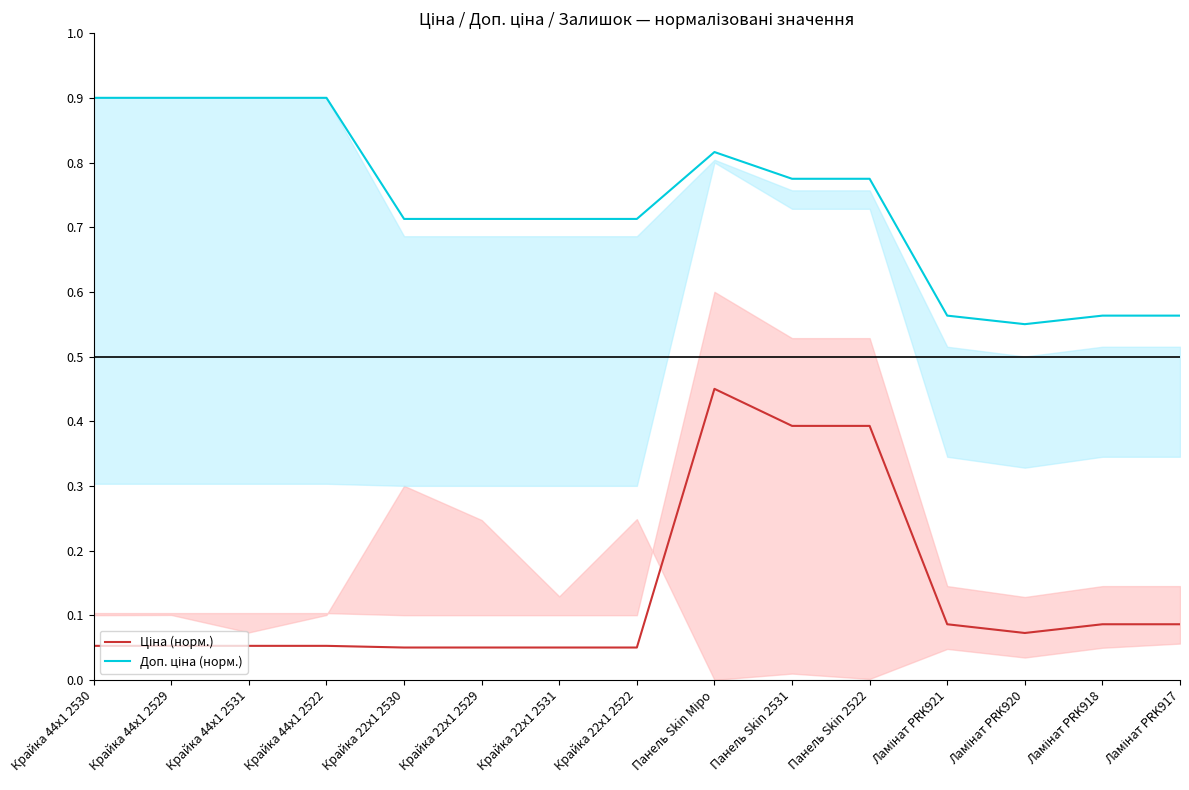

At which category does the chart reach its minimum across all series?

Крайка 22x1 2530